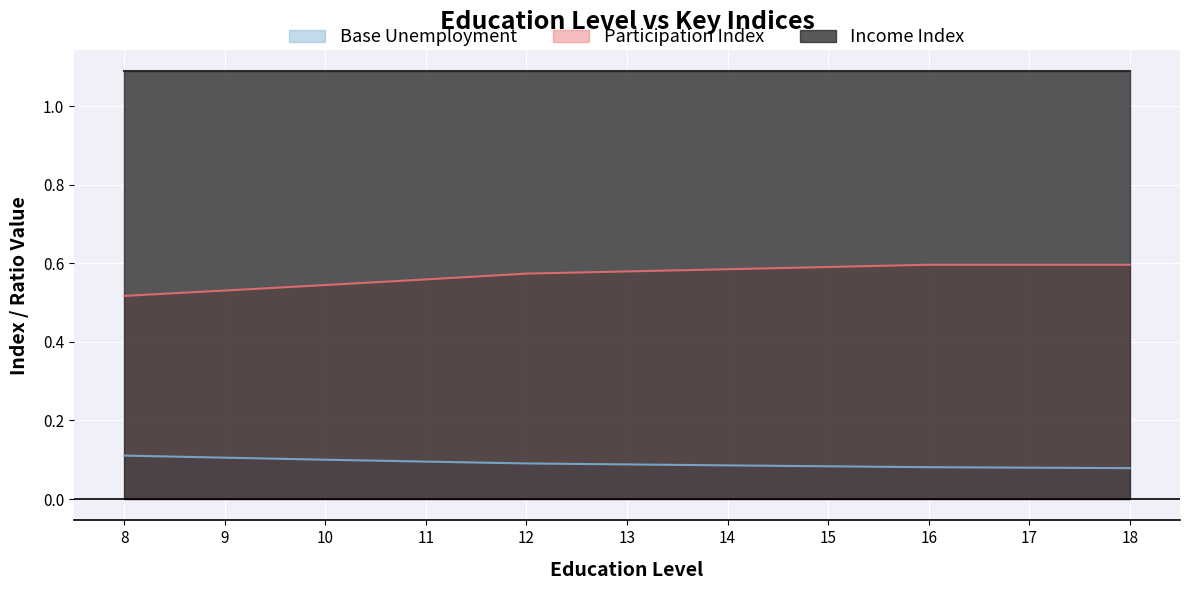

Which has a higher value, 14 or 18?

14